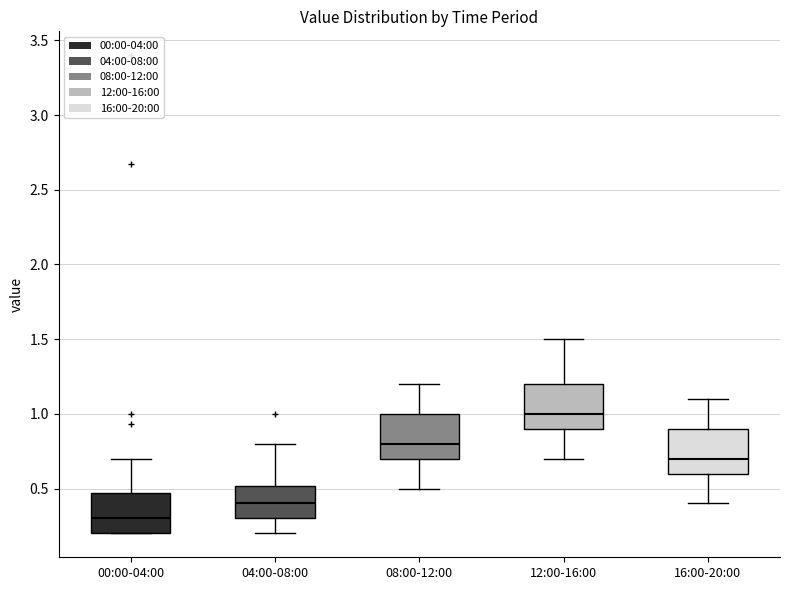

Which box has the highest median line?

12:00-16:00